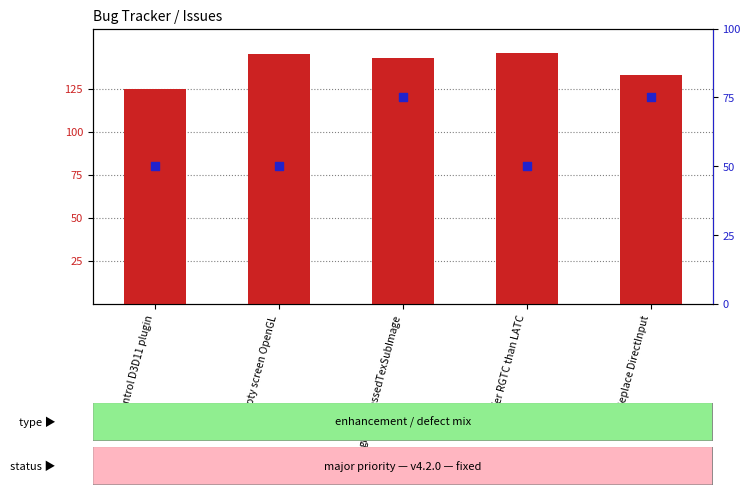

Which series has the widest spread of Y values?

percentile rank within the sample